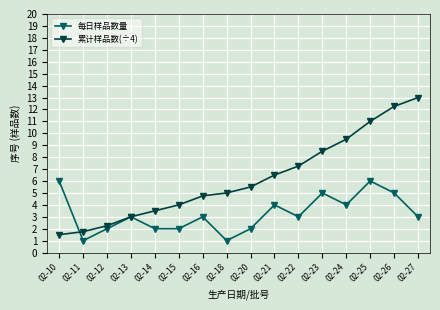

After their last crossing, which series has the higher values: 每日样品数量 or 累计样品数(÷4)?

累计样品数(÷4)